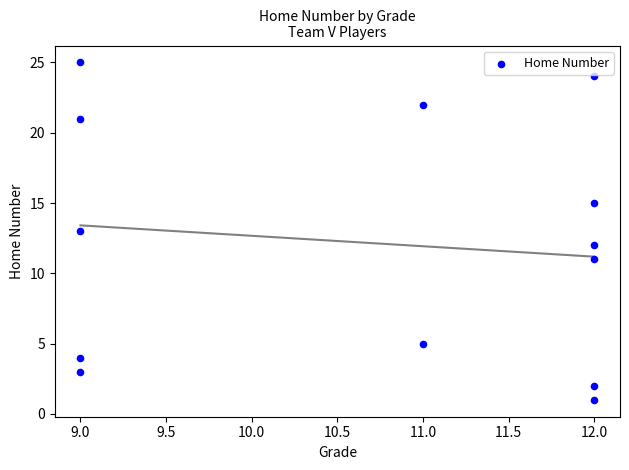

What is the range of X values (max minus min)?

3